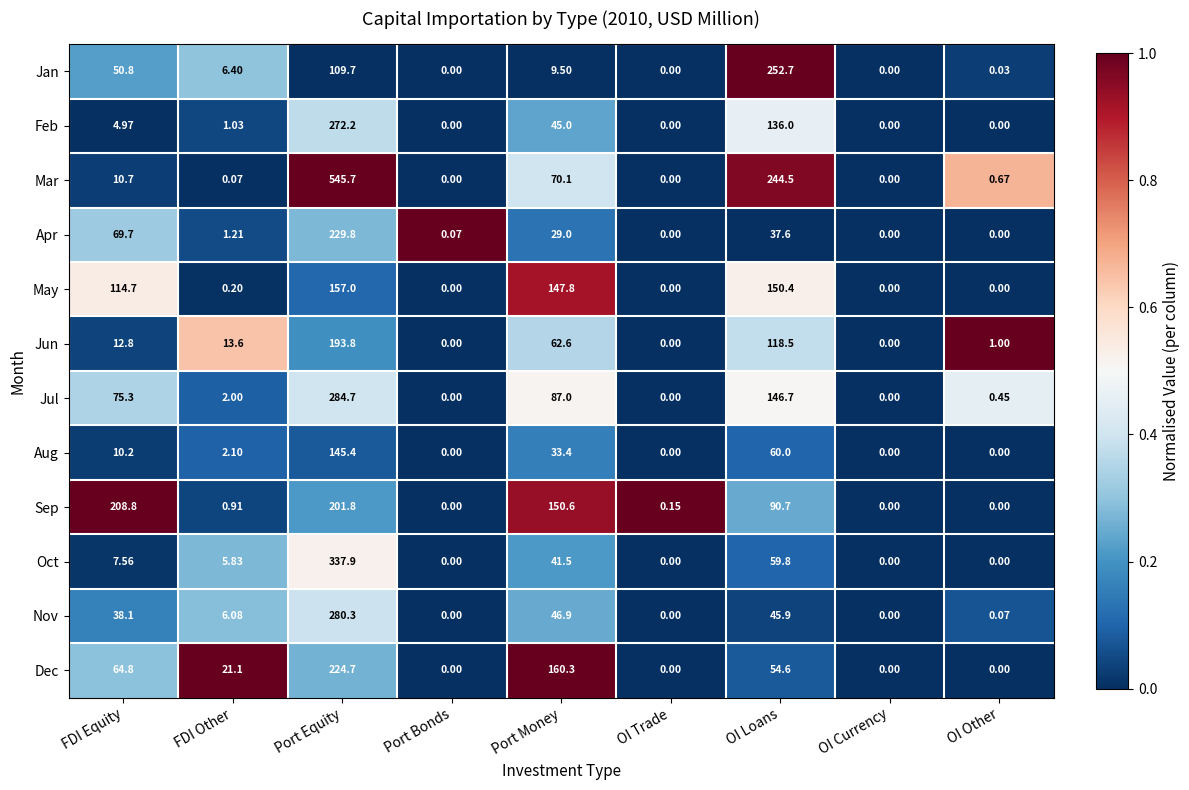

Rank the series by their maximum value, from lowest to highest.

Aug, May, Jun, Sep, Dec, Apr, Jan, Feb, Nov, Jul, Oct, Mar